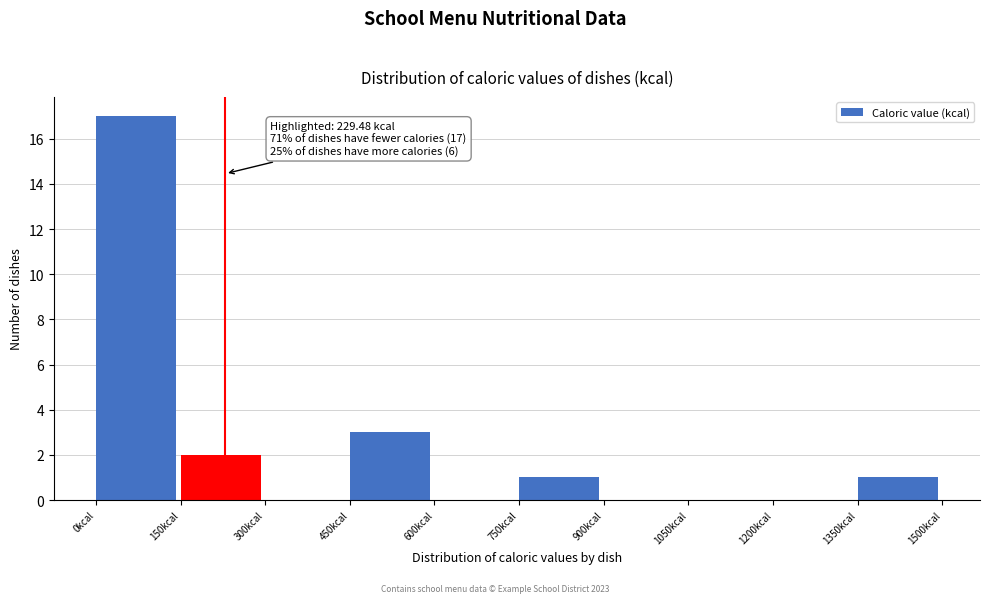

Over which range of the x-axis is the bar tallest?

0 to 150